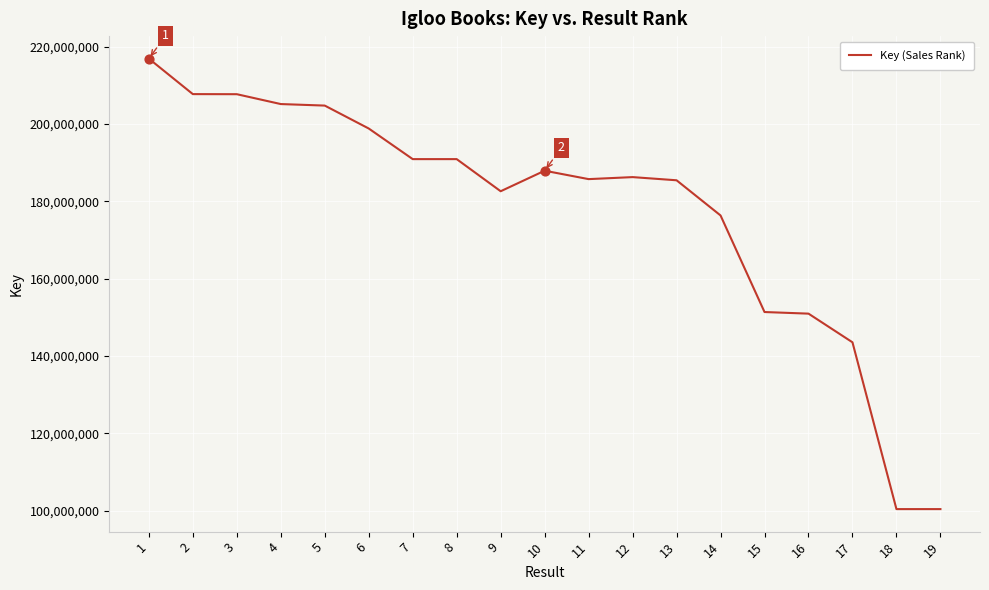

Which has a higher value, 16 or 2?

2